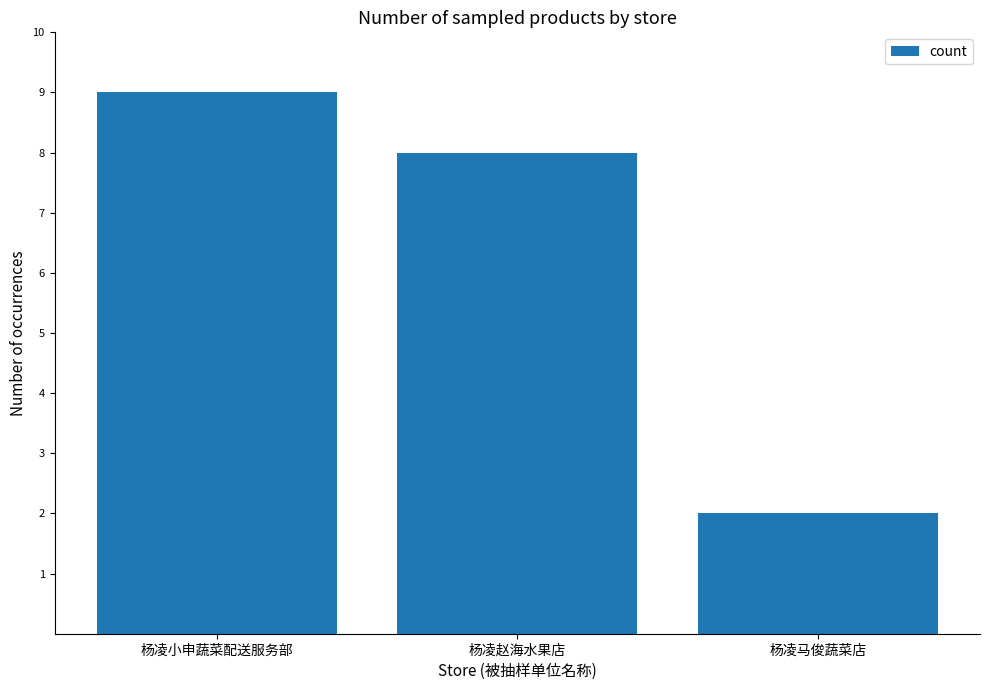

Reading left to right, transcribe all the data shown in this chart.

杨凌小申蔬菜配送服务部=9	杨凌赵海水果店=8	杨凌马俊蔬菜店=2